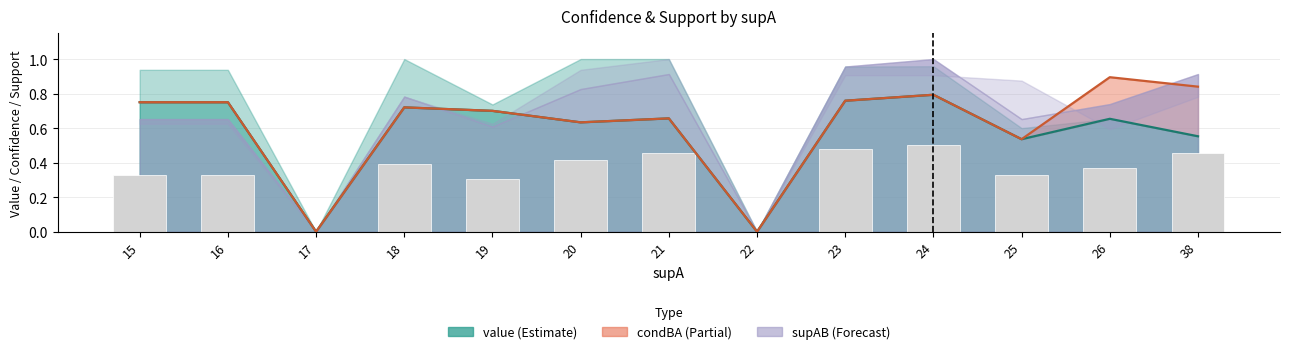

At which category does the chart reach its minimum across all series?

17